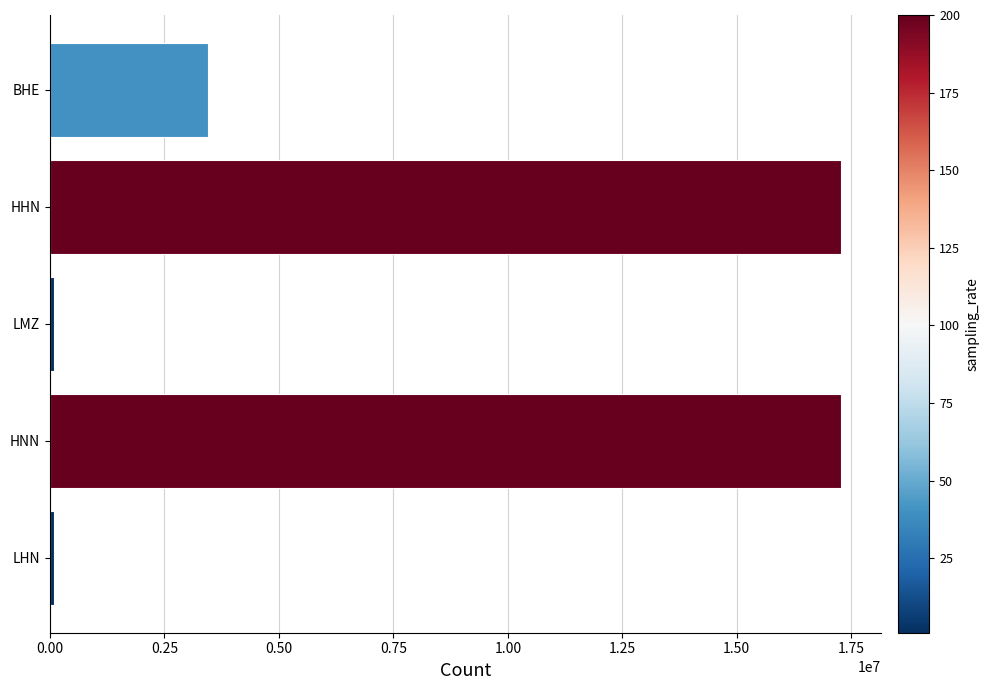

What is the average value?

7637760